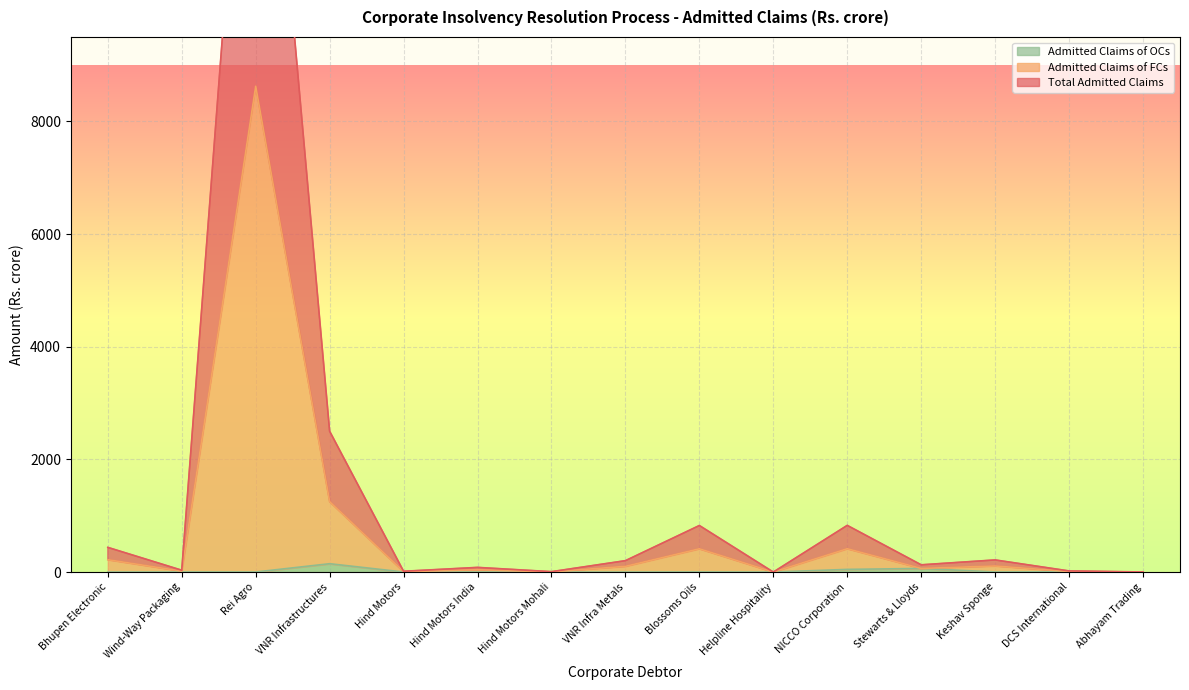

True or false: Admitted Claims of OCs has a value of 0.0 at Hind Motors Mohali.

True